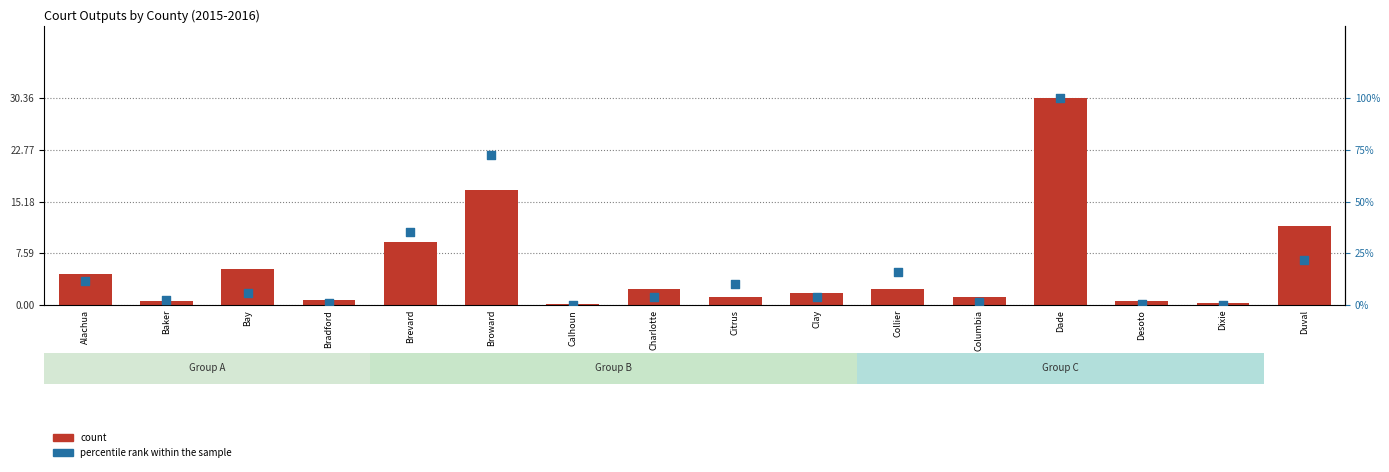

What is the total value across all series at Baker?

2.8